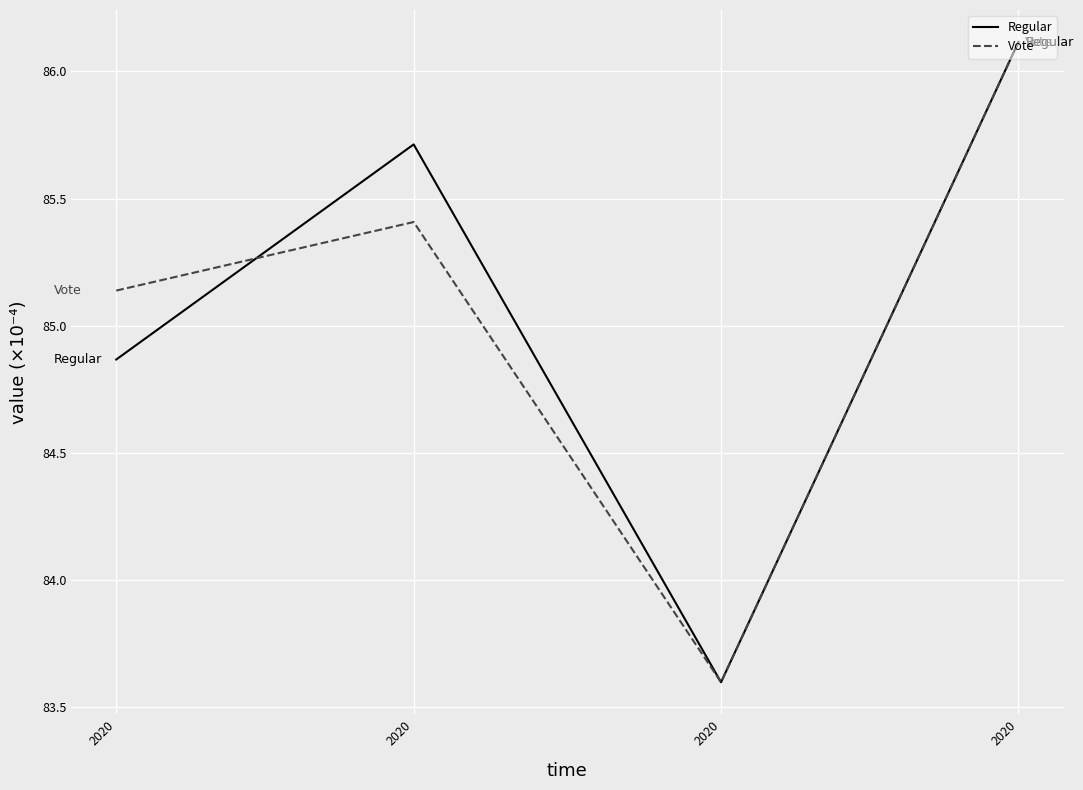

What is the total value across all series at 2020?

170.0